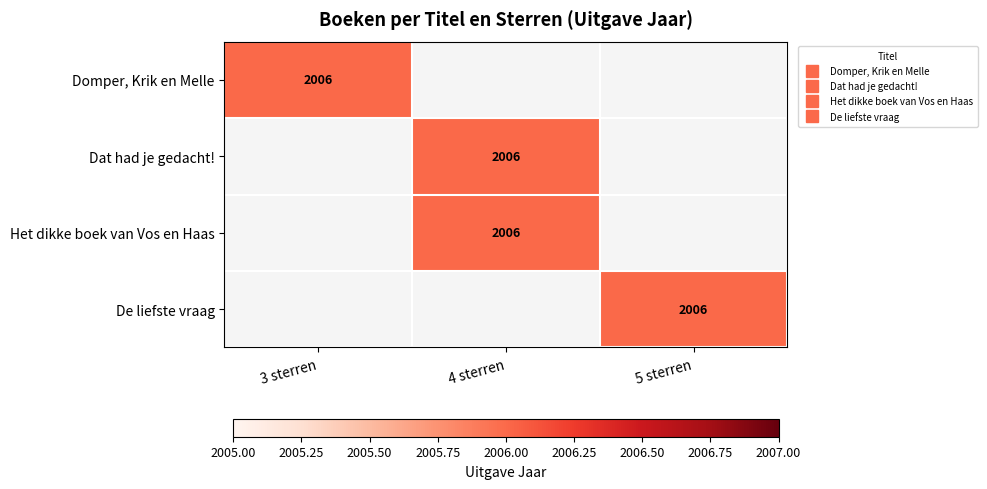

Rank the series at 4 sterren from lowest to highest value.

Domper, Krik en Melle, De liefste vraag, Dat had je gedacht!, Het dikke boek van Vos en Haas